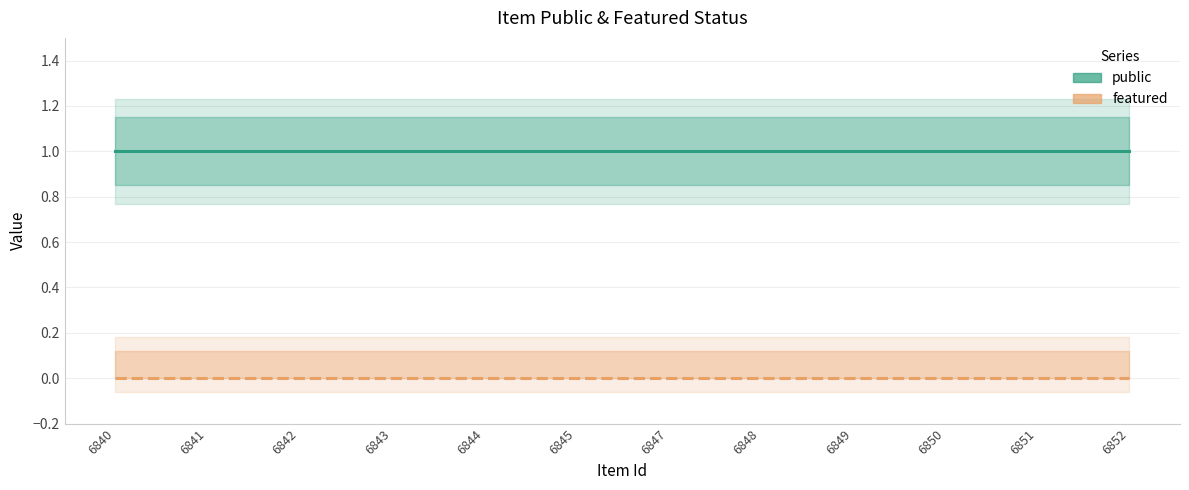

What is the lowest value of the public series?

1